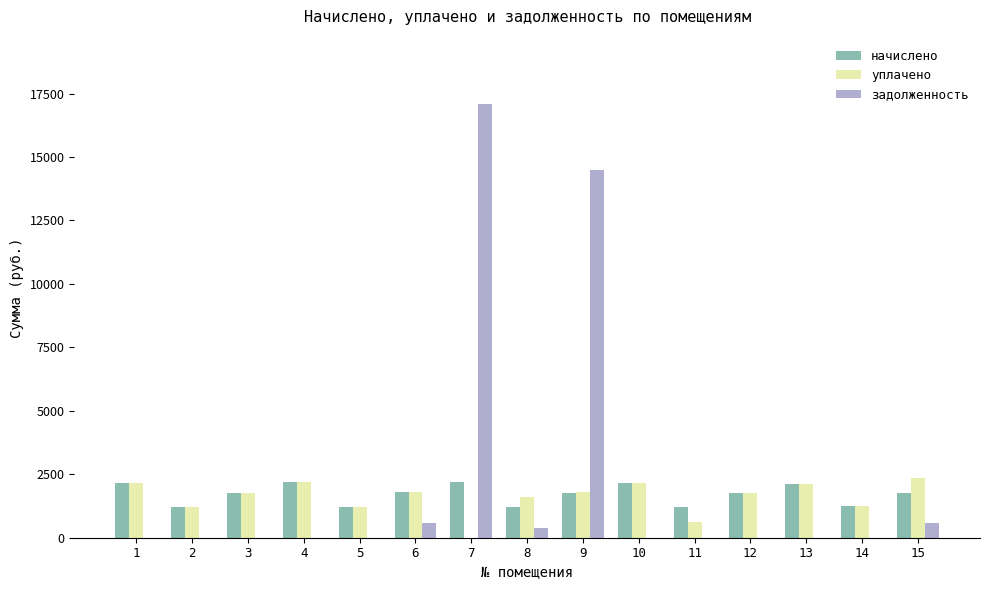

Which series has the largest total across all categories?

задолженность